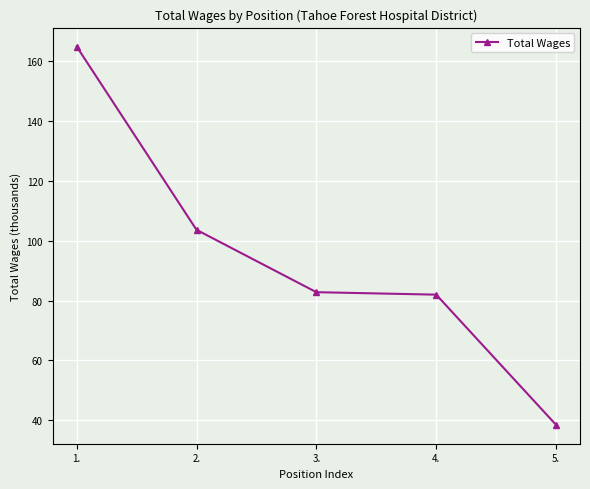

What is the sum of all values?

471.8